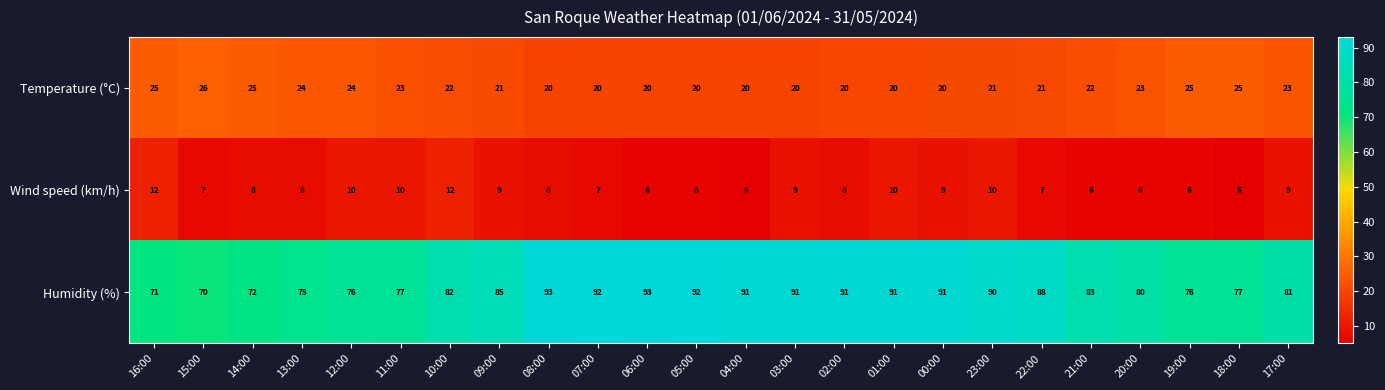

List the series in order of their overall mean, highest first.

Humidity (%), Temperature (°C), Wind speed (km/h)